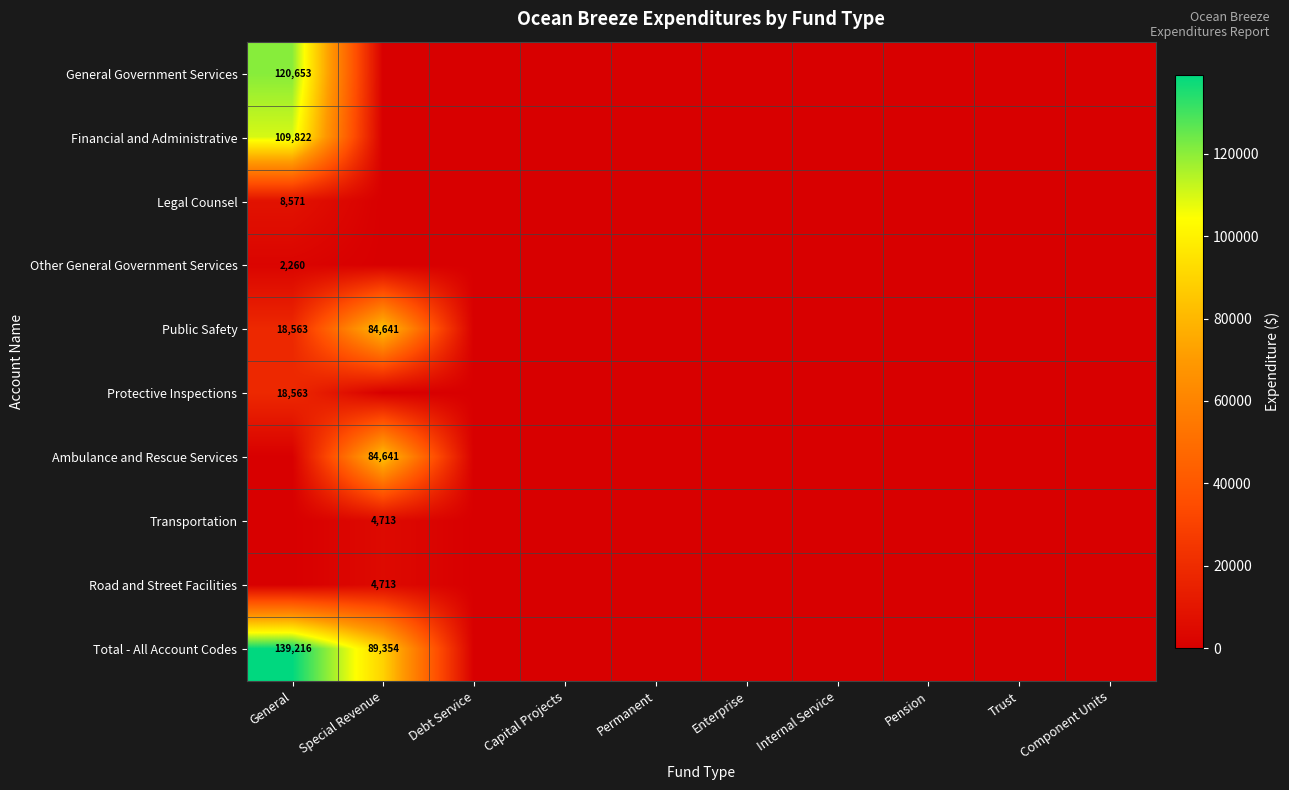

How many categories are shown in the chart?

10